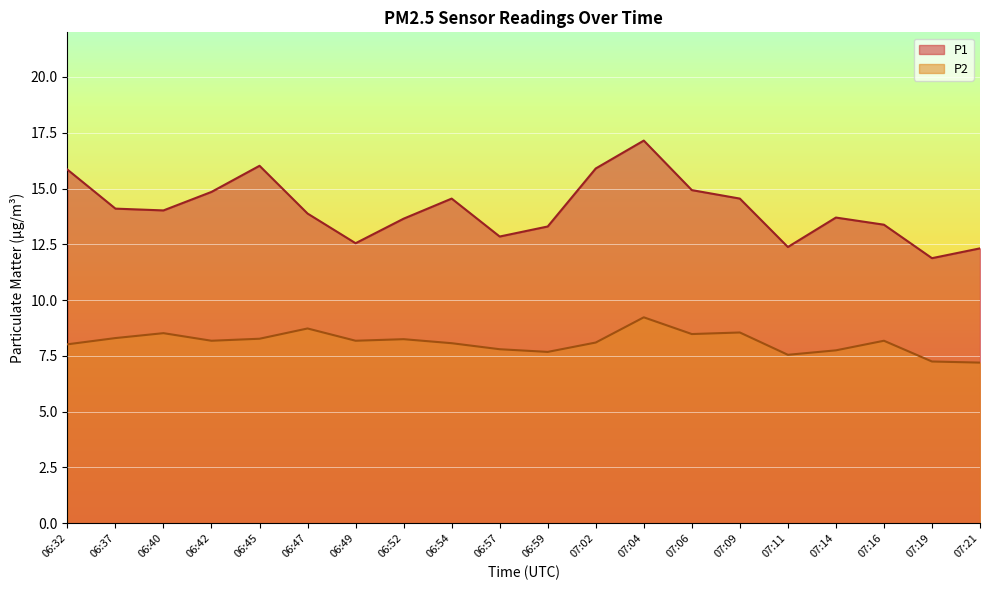

Which category has the highest value in the P2 series?

07:04